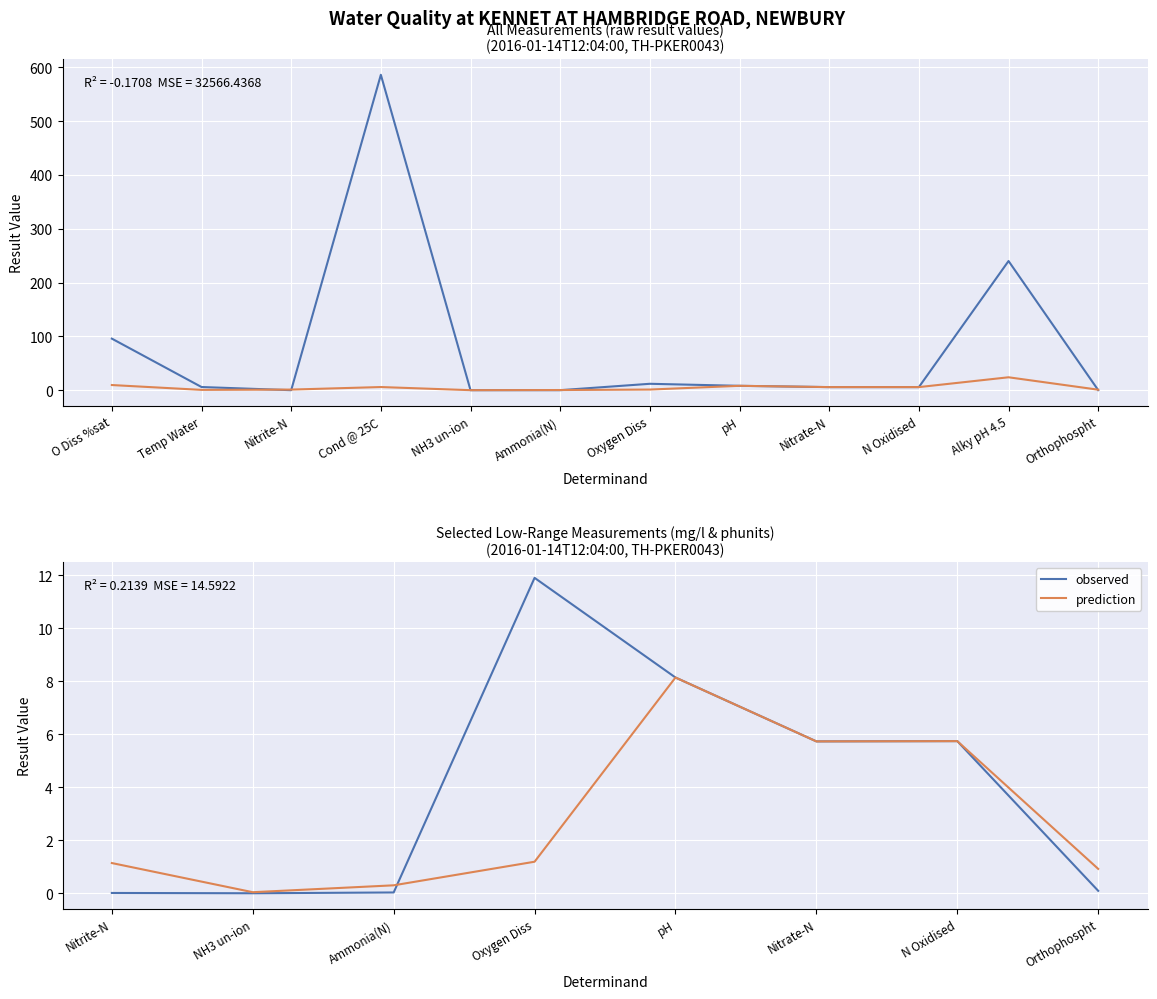

What position from the left is Orthophospht?

8